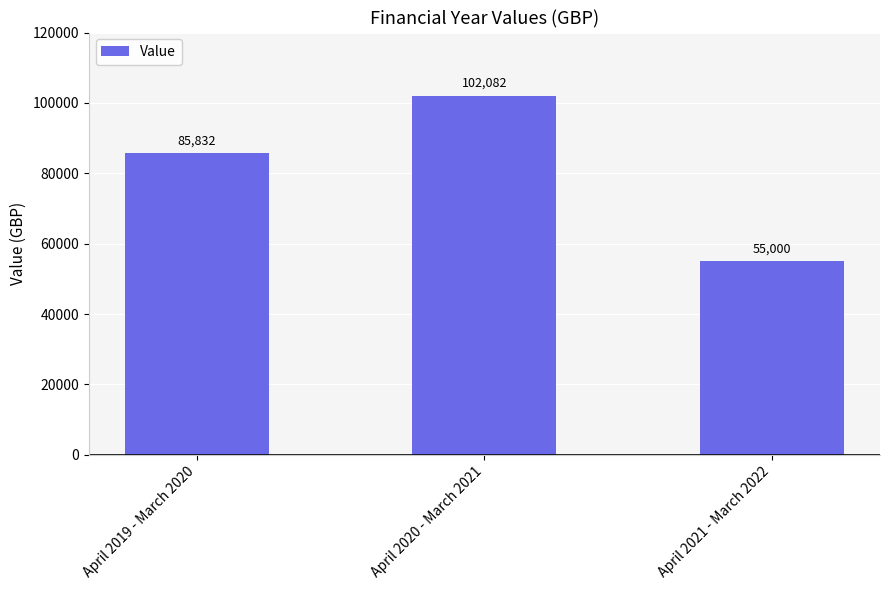

How many categories are shown in the chart?

3